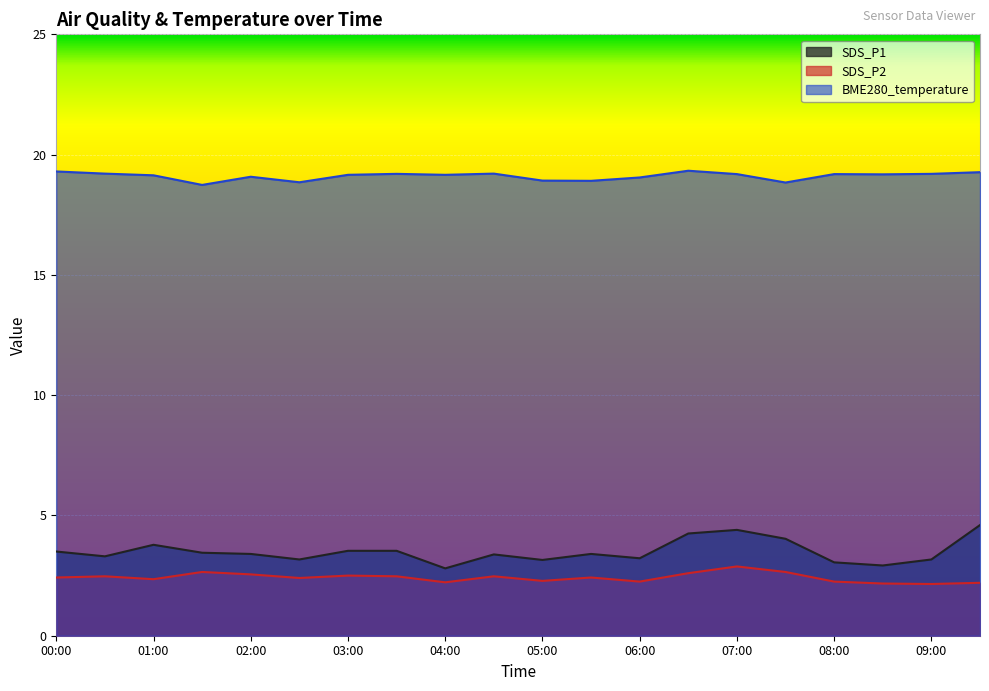

How many lines are shown in the chart?

3